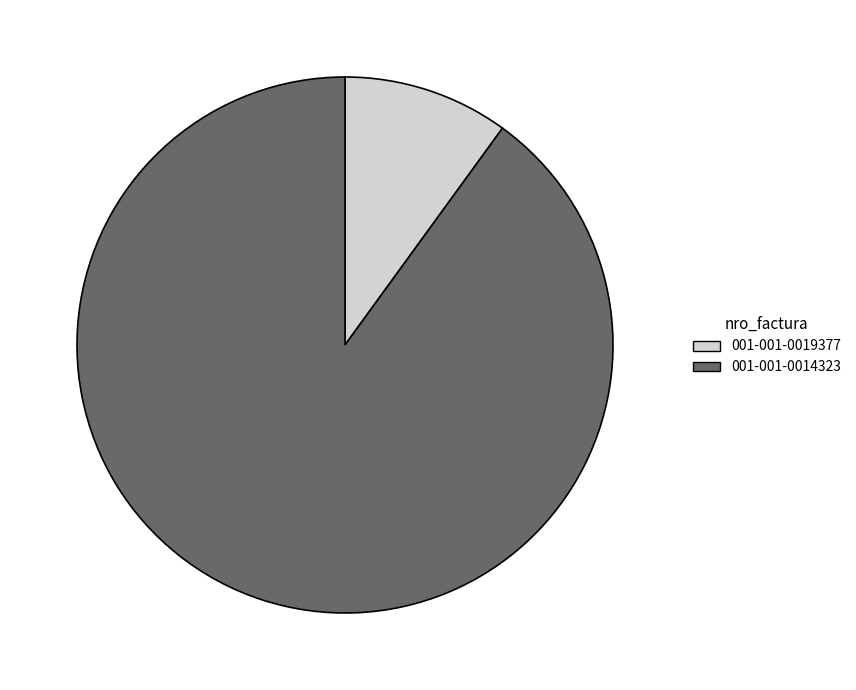

Which slice is the largest?

001-001-0014323